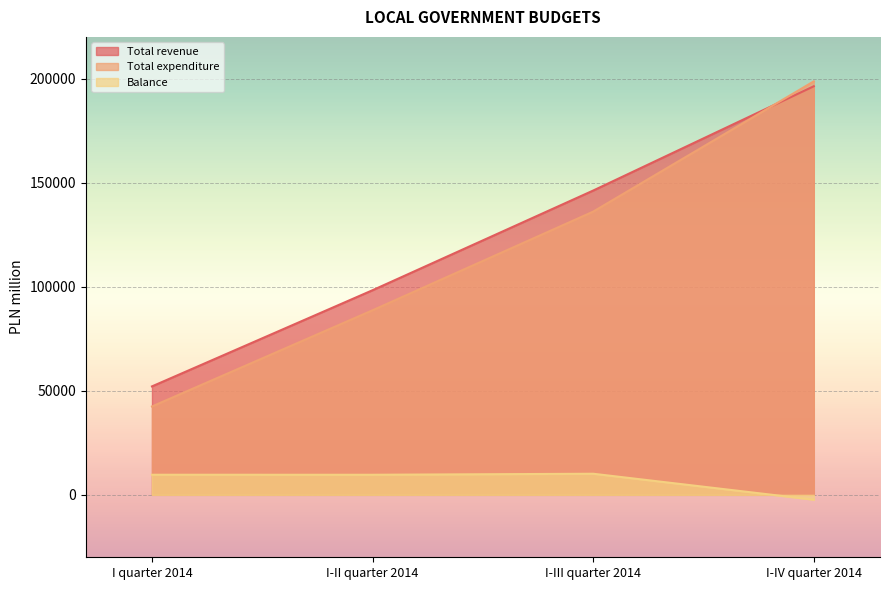

What is the highest value of the Total expenditure series?

198637